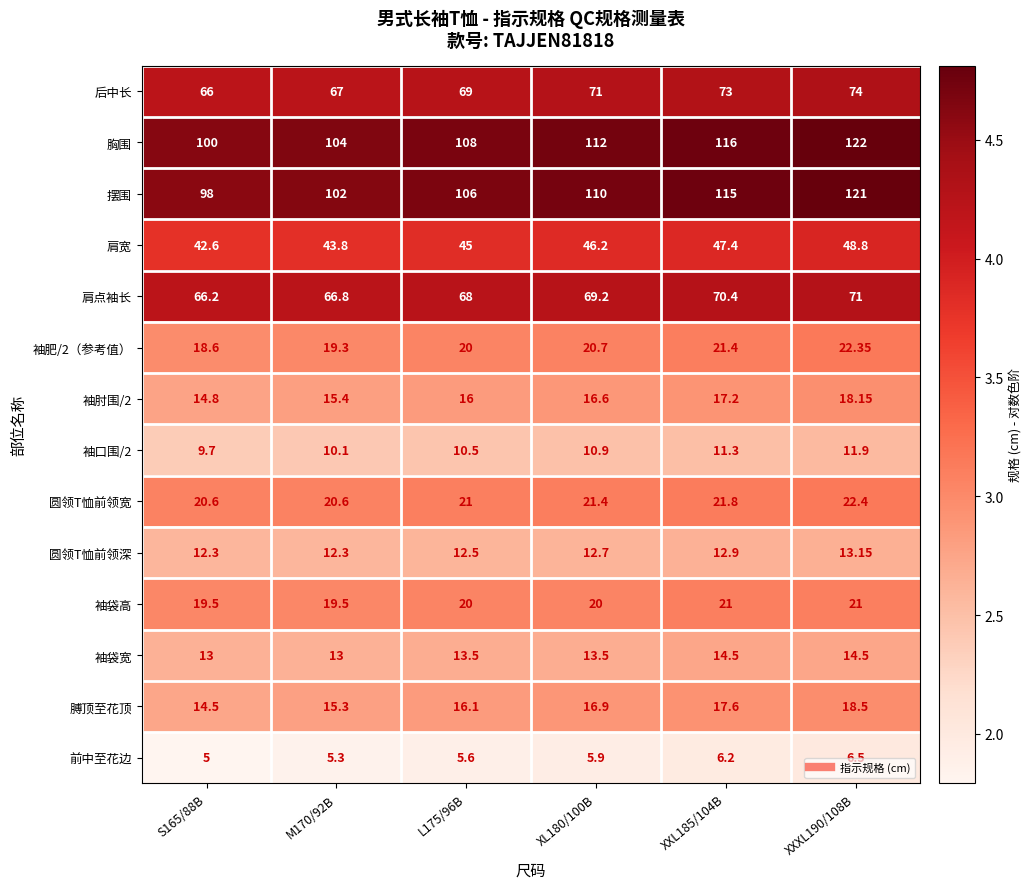

Which series has the largest total across all categories?

胸围